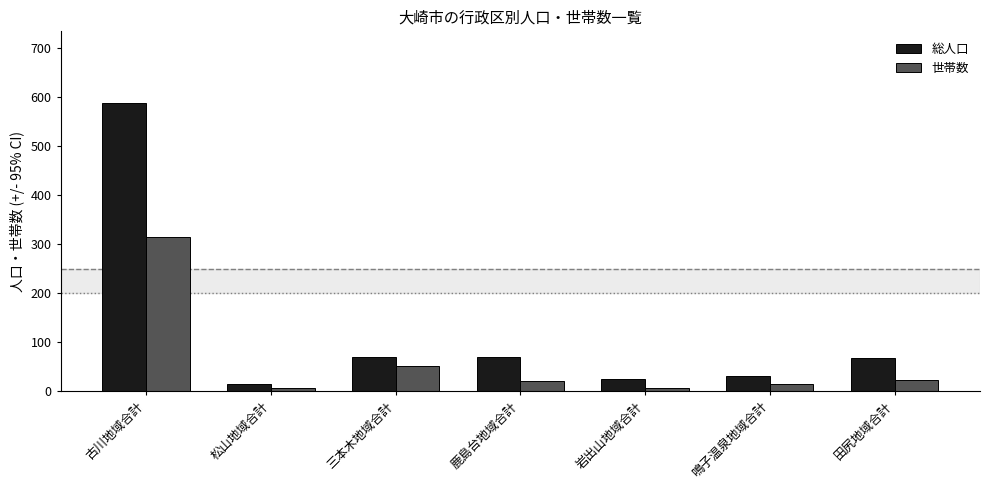

What position from the right is 松山地域合計?

6